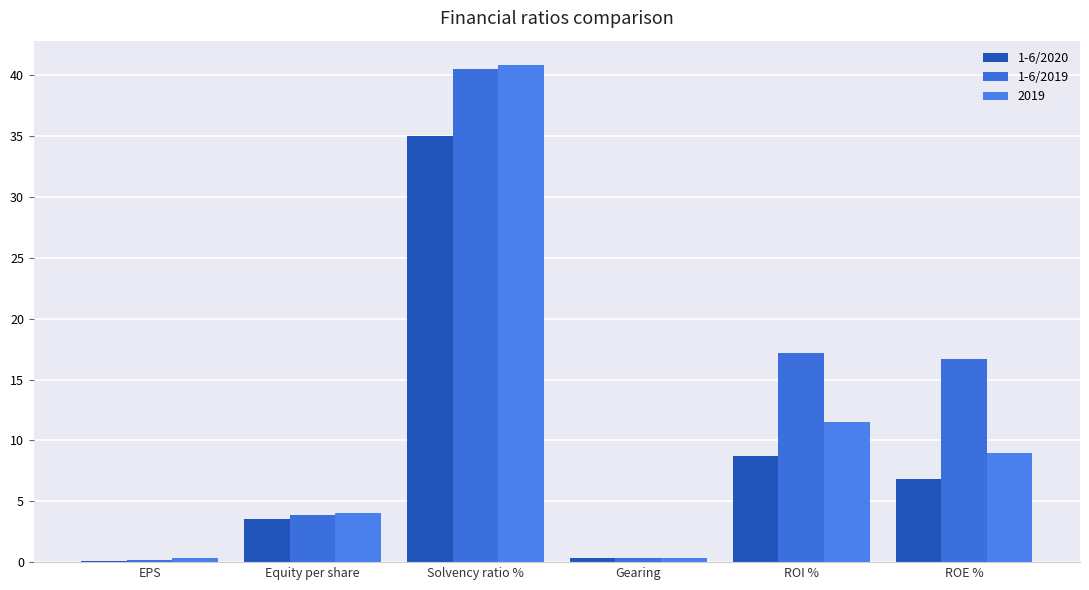

The value of 1-6/2020 at ROE % is 6.8. True or false?

True